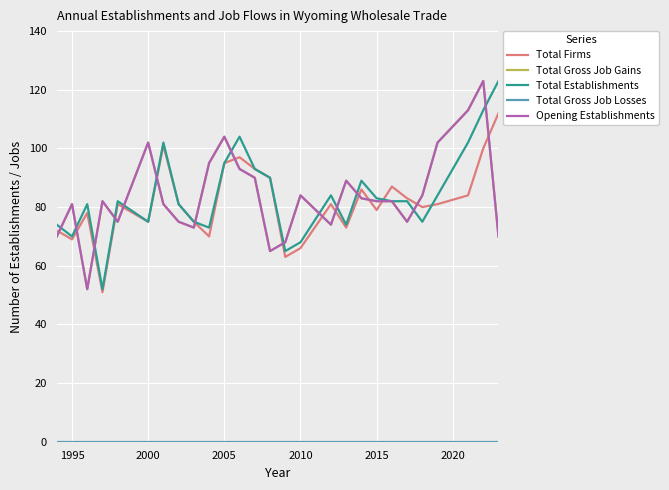

True or false: Total Gross Job Gains and Opening Establishments intersect in this chart.

False